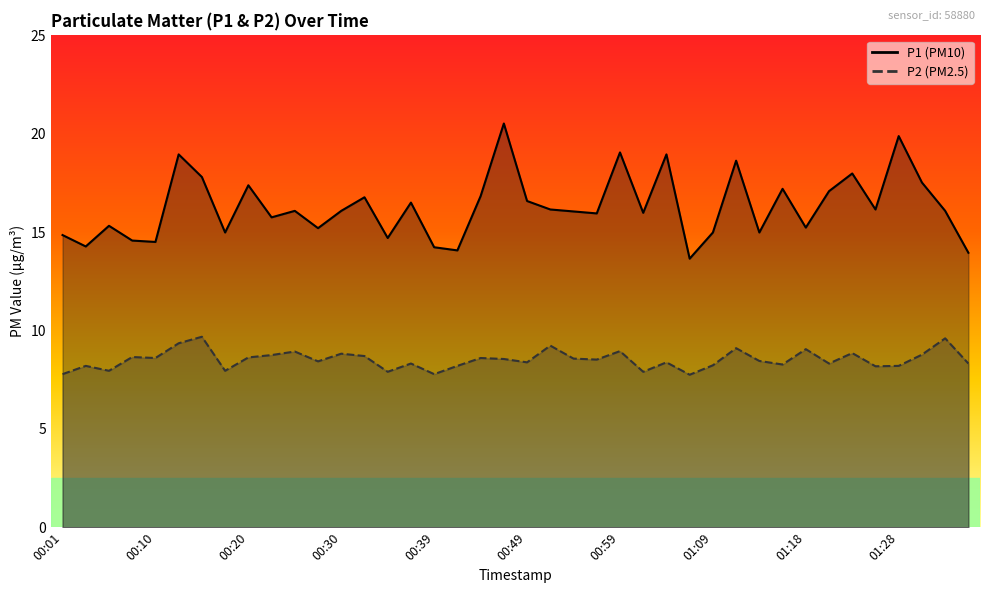

At which category does P1 reach its first local valley?

00:03